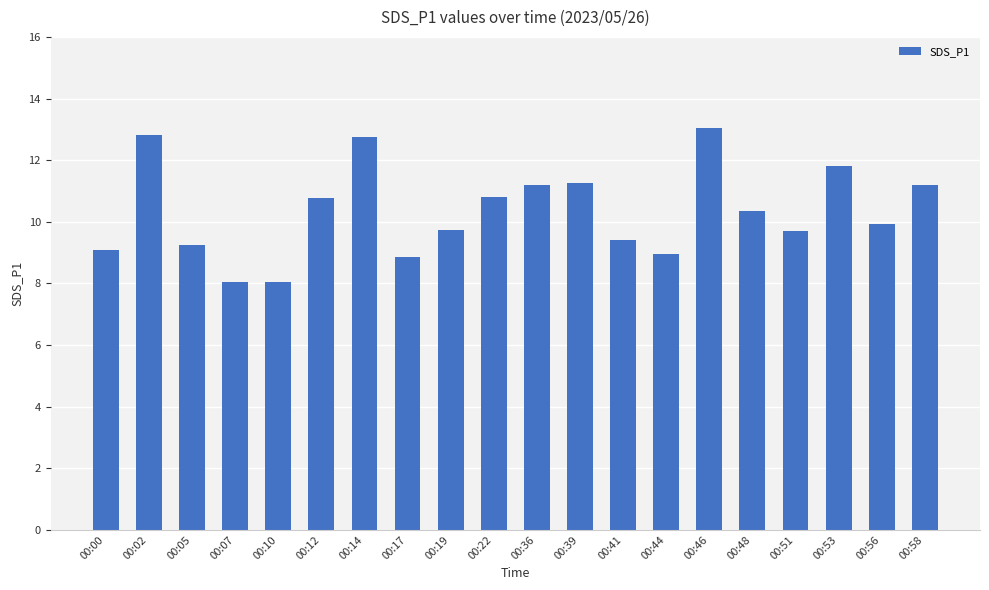

How many bars are there in total?

20